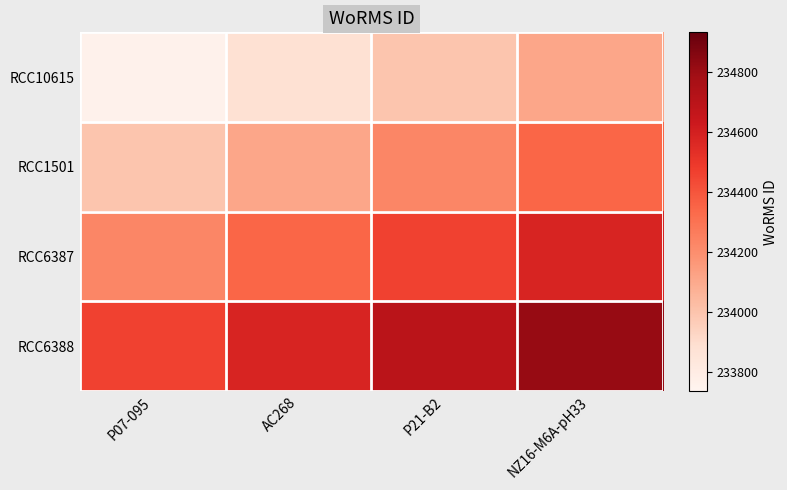

What is the greatest value displayed?

234812.9